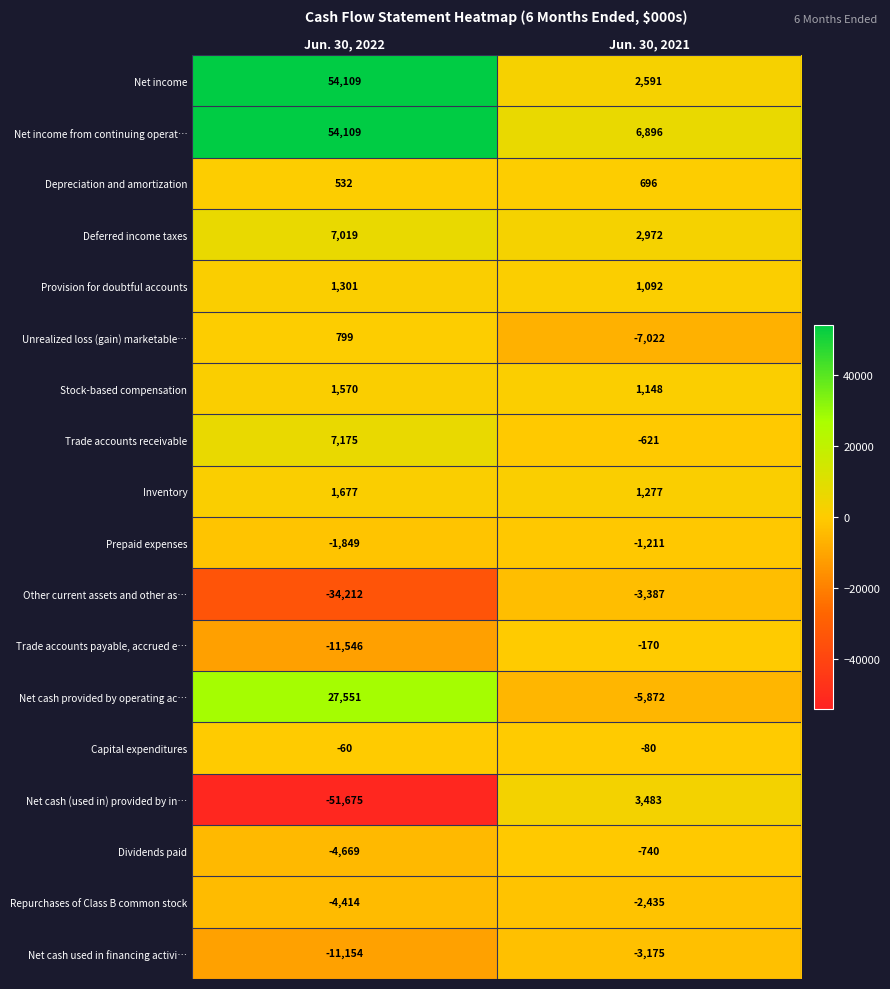

What is the difference between the Net cash provided by operating ac… values at Jun. 30, 2022 and Jun. 30, 2021?

33423